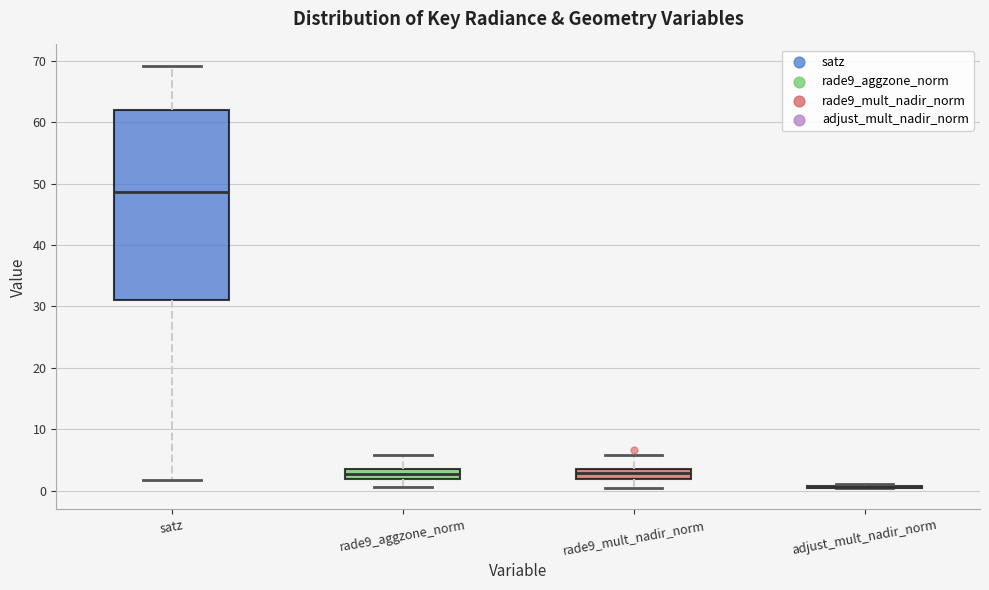

Reading left to right, transcribe this box plot: for each box, give where its median line is, the range the box spans, and where its two whiskers end, as read against the y-axis. The values are not printed on the chart, so give them approximately, as read against the axis.

satz: median 49, box 31 to 62, whiskers 2 to 69
rade9_aggzone_norm: median 3, box 2 to 4, whiskers 1 to 6
rade9_mult_nadir_norm: median 3, box 2 to 4, whiskers 0 to 6
adjust_mult_nadir_norm: box collapsed to a line at 1, whiskers 0 to 1